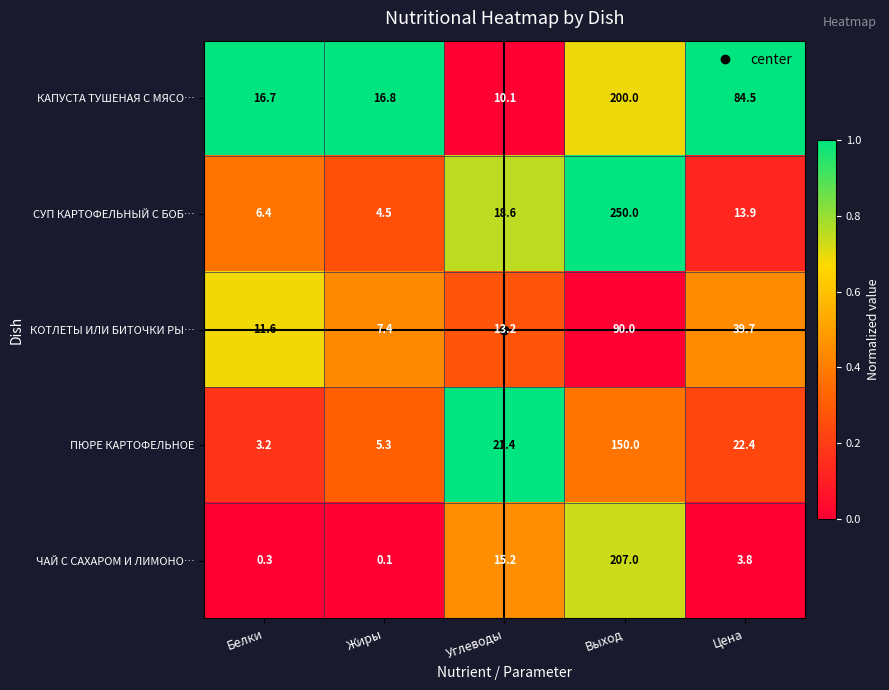

The value of ПЮРЕ КАРТОФЕЛЬНОЕ at Белки is 1.5. True or false?

False